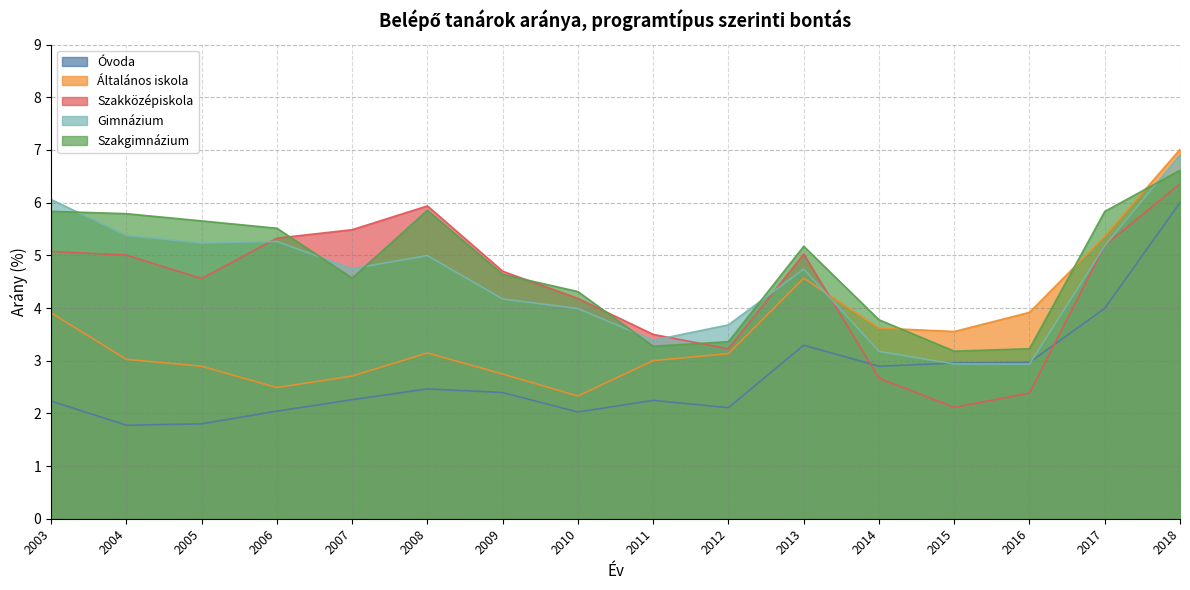

Where do Gimnázium and Általános iskola first cross each other?

2013 and 2014